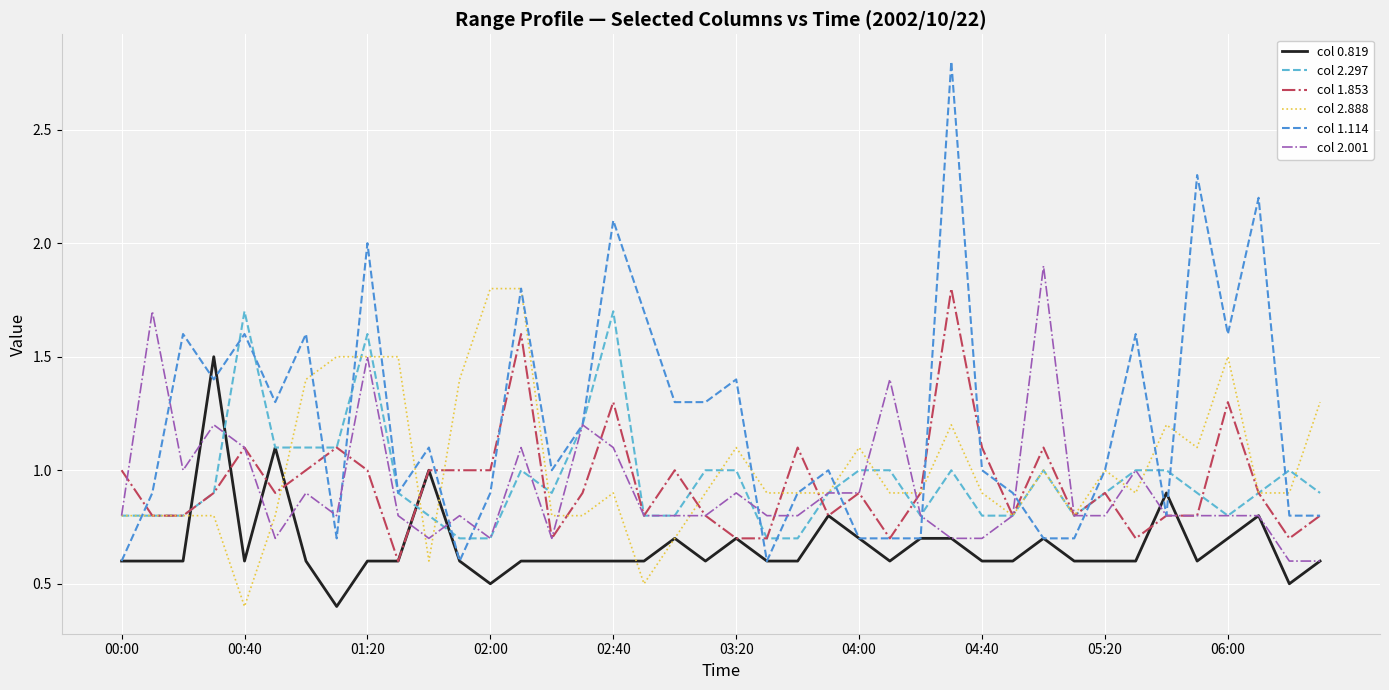

Is this an area chart (filled region under the line)?

No